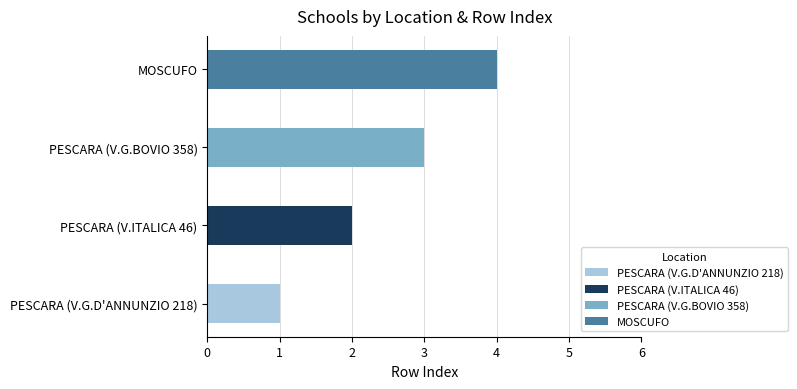

Approximately how many times larger is the value at PESCARA (V.ITALICA 46) compared to PESCARA (V.G.D'ANNUNZIO 218)?

2.0